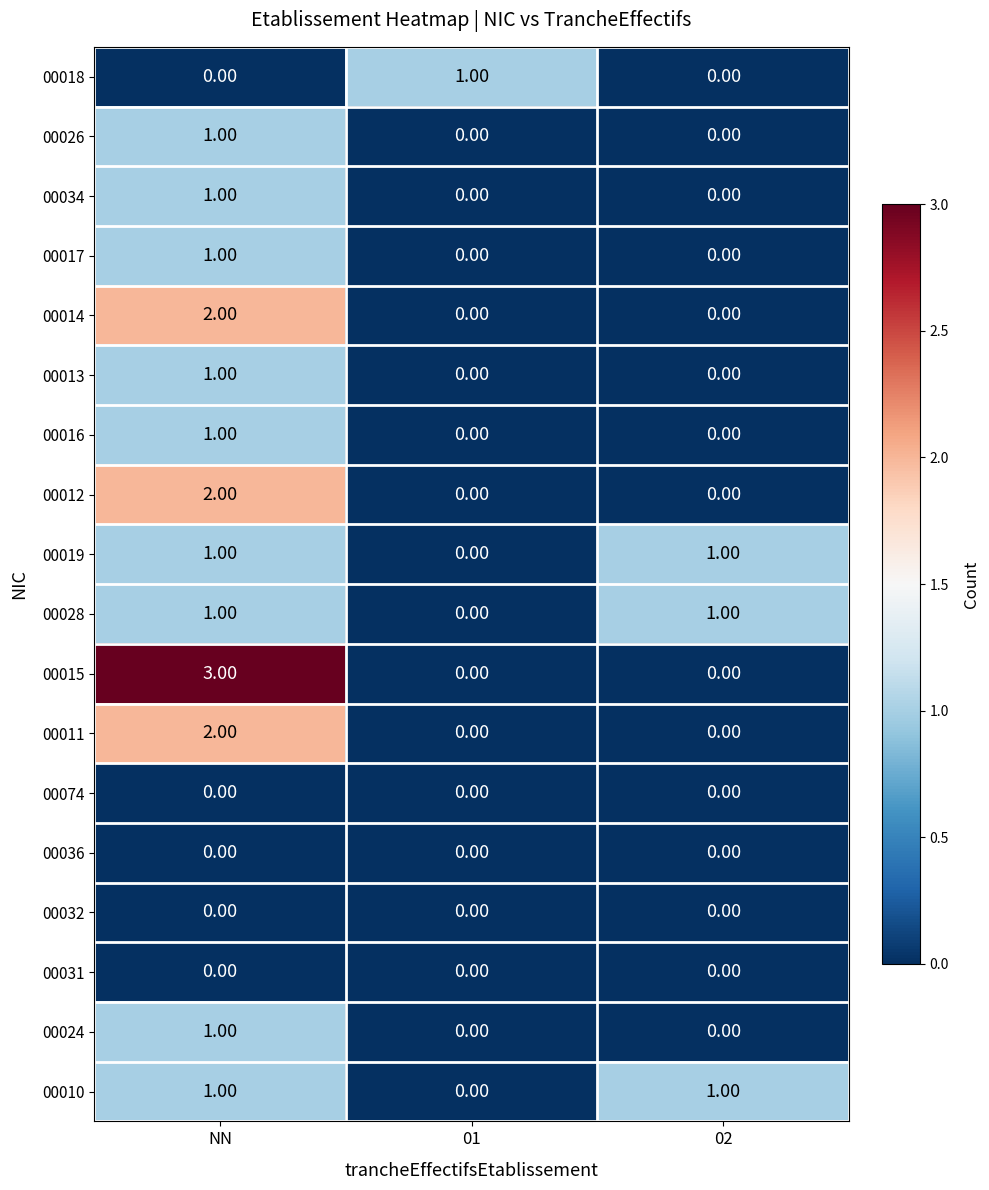

Is the value of 00016 at NN greater than the value of 00074 at 02?

Yes